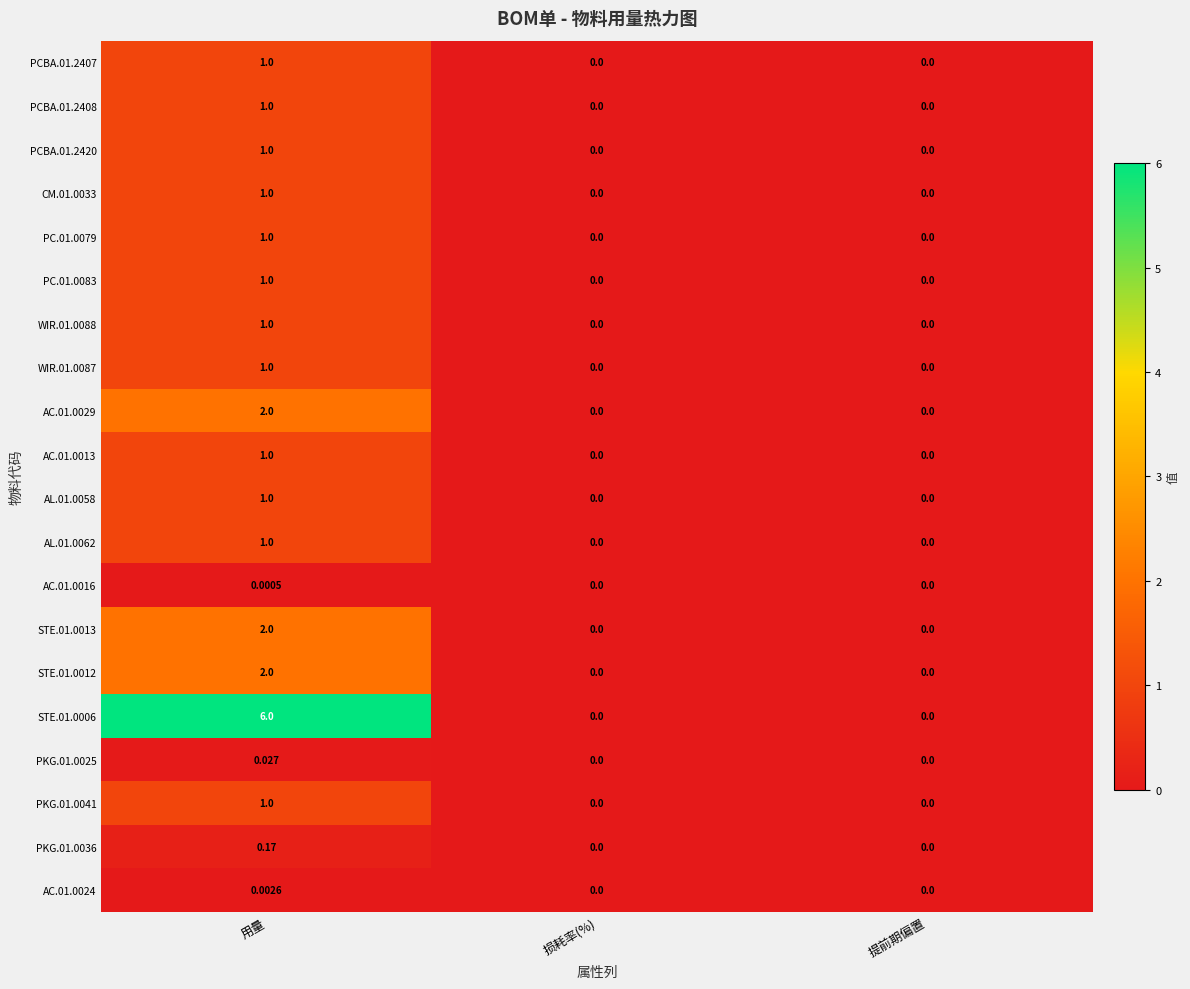

Which label corresponds to the largest value in the chart?

用量